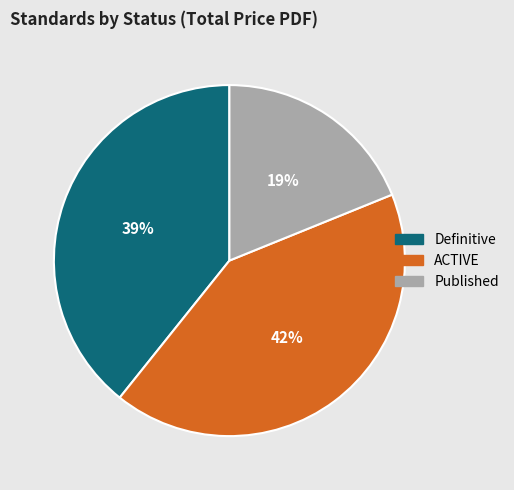

Is there any slice that represents more than half of the pie?

No